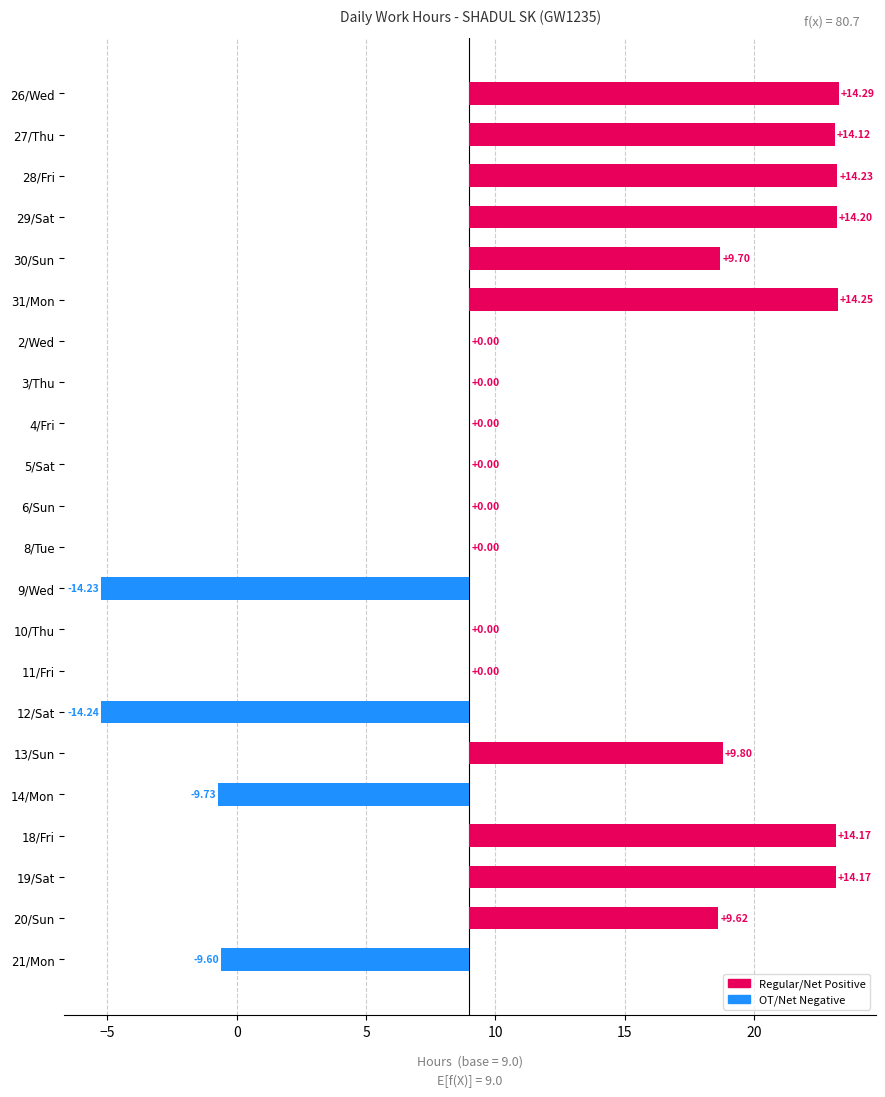

Reading left to right, transcribe all the data shown in this chart.

Regular Hours: 14.3	14.1	14.2	14.2	9.7	14.2	0.0	0.0	0.0	0.0	0.0	0.0	0.0	0.0	0.0	0.0	9.8	0.0	14.2	14.2	9.6	0.0
OT/Short Hours: 0.0	0.0	0.0	0.0	0.0	0.0	0.0	0.0	0.0	0.0	0.0	0.0	-14.2	0.0	0.0	-14.2	0.0	-9.7	0.0	0.0	0.0	-9.6